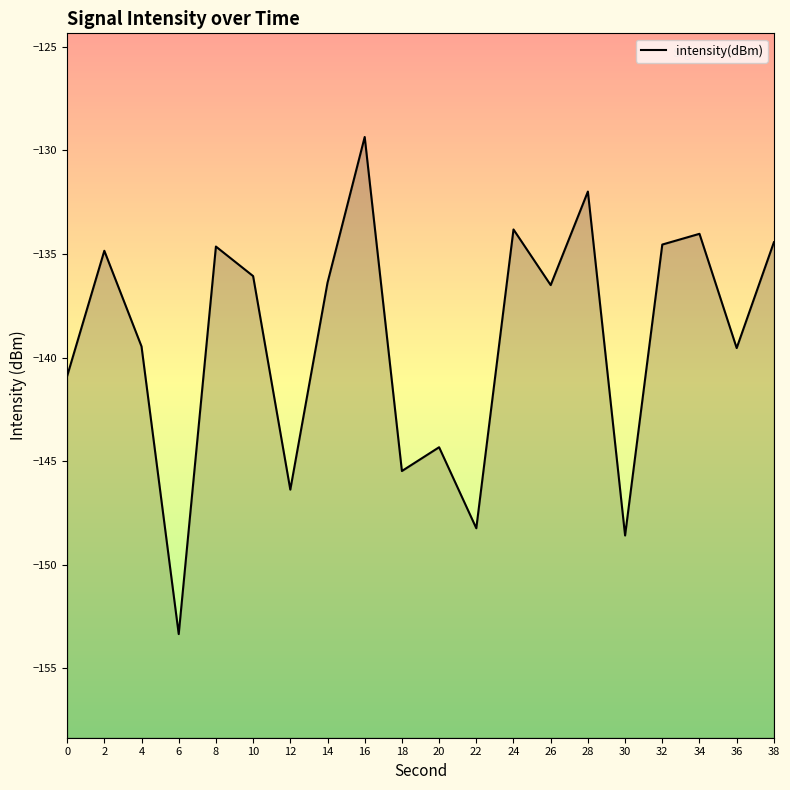

At which label does the data first exceed -136?

2